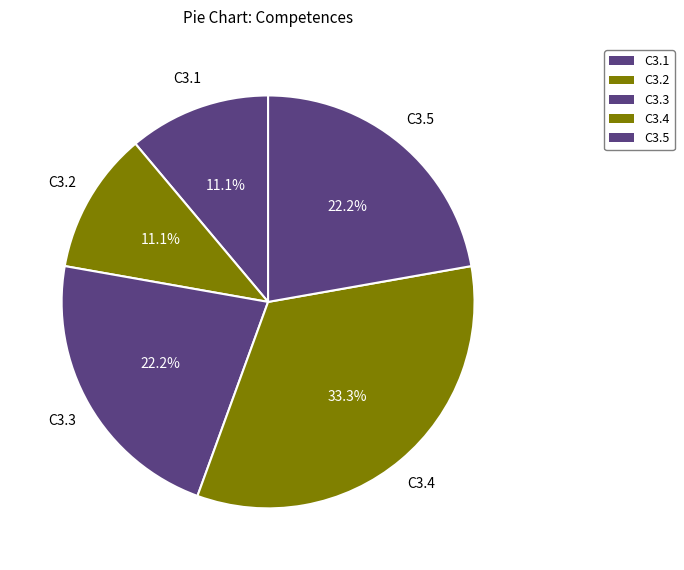

Between C3.4 and C3.5, which is larger?

C3.4